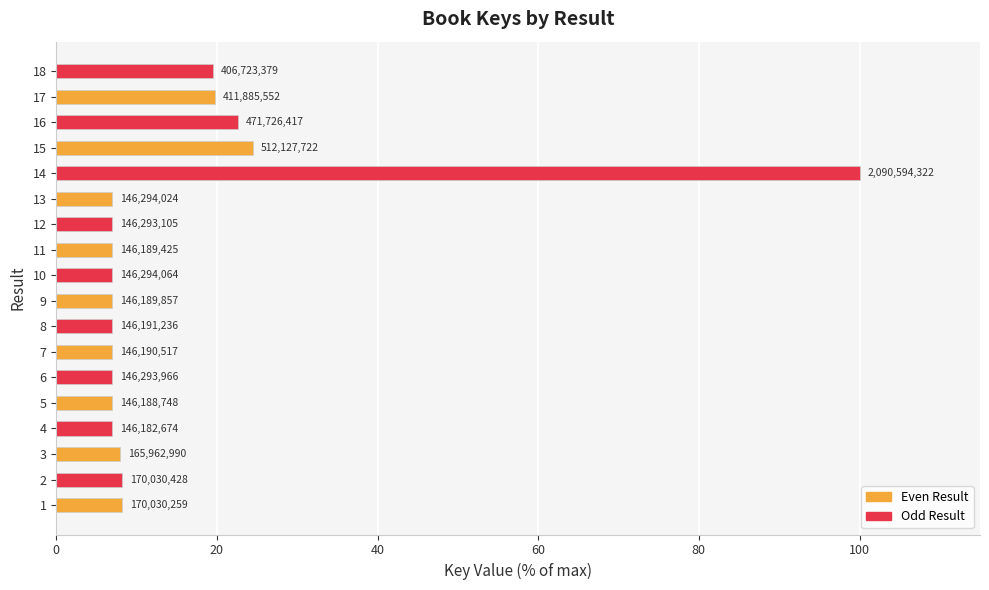

How many bars are there in total?

18